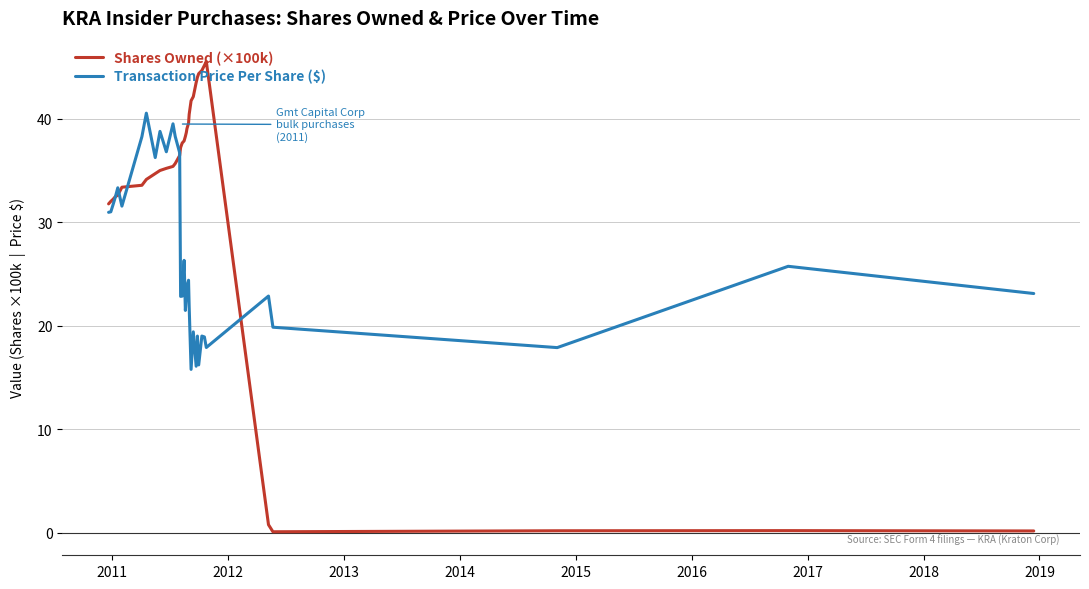

Rank the series by their average value, from highest to lowest.

Shares Owned (×100k), Transaction Price Per Share ($)